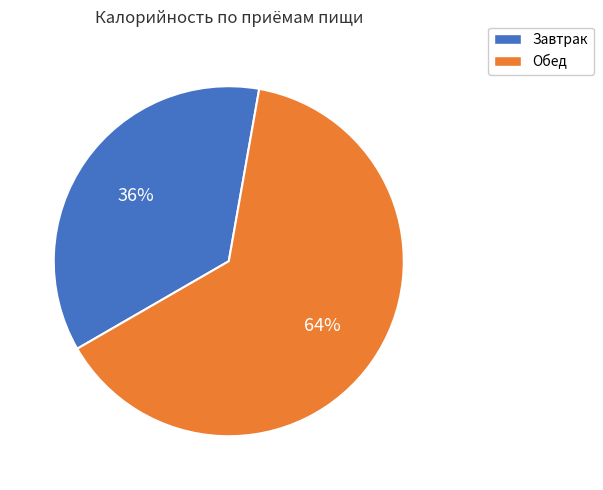

To the nearest percent, what is the average slice percentage?

50%